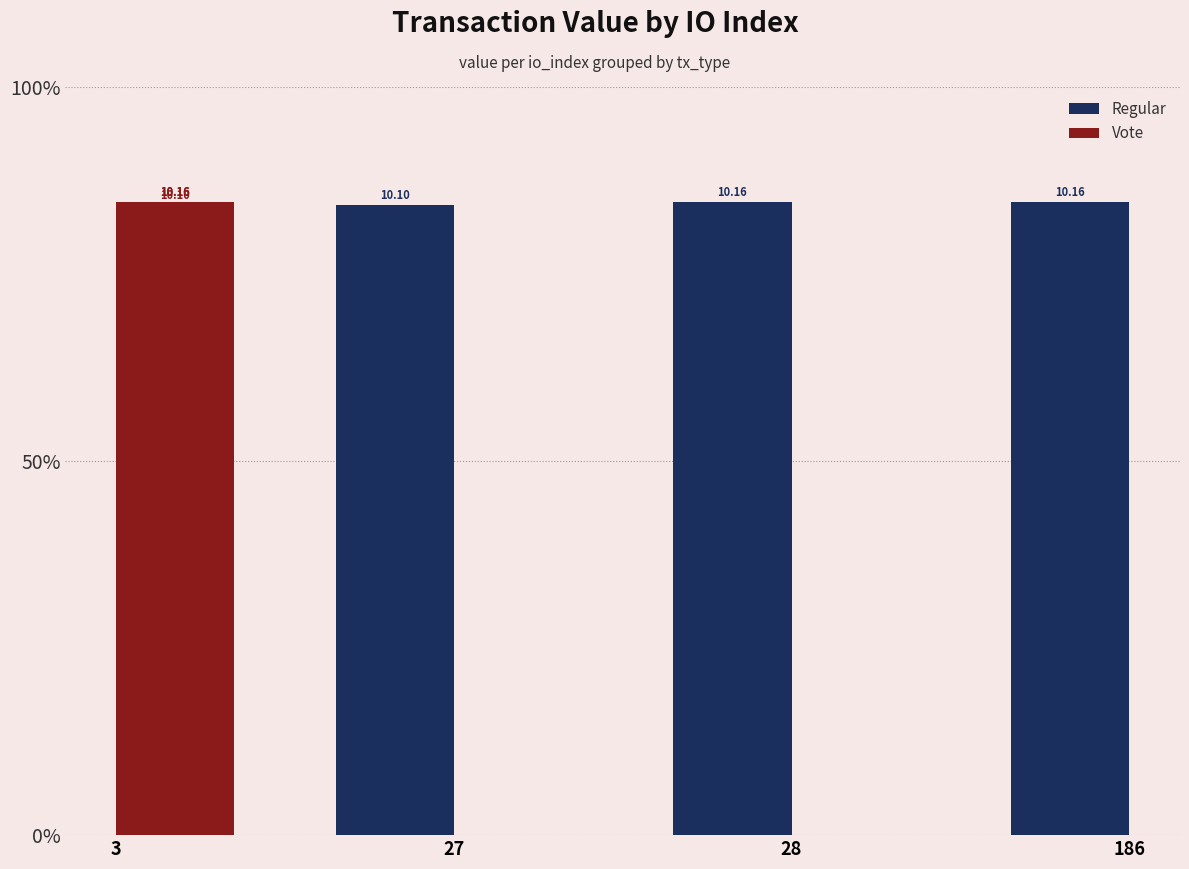

Which series has the largest range (max minus min)?

Regular